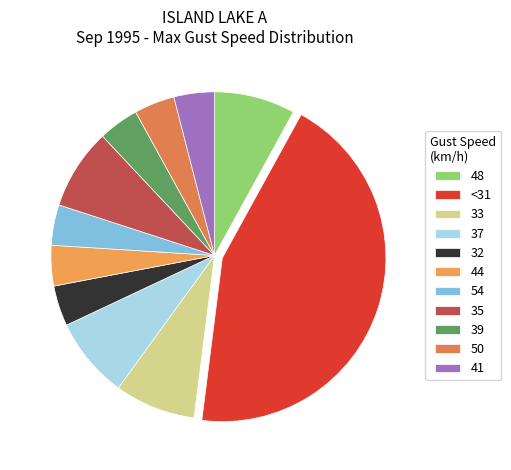

How many slices are in this pie chart?

11